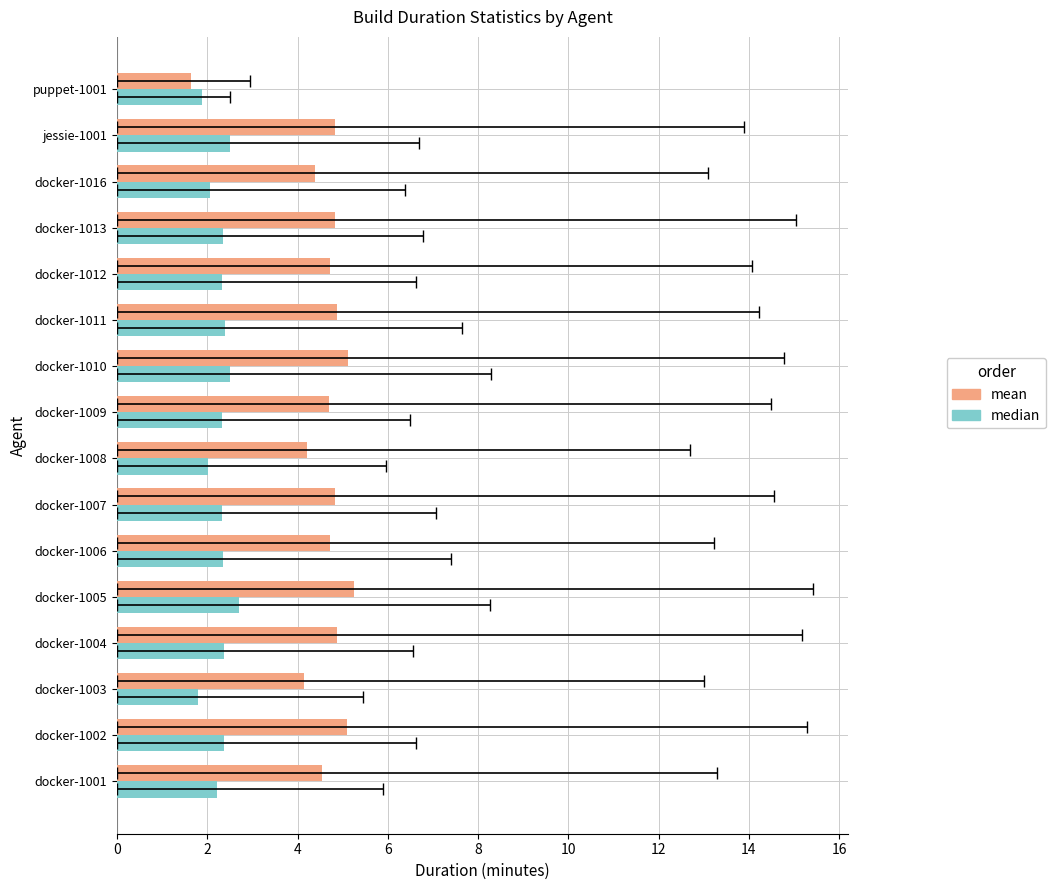

How many series are shown in this chart?

2